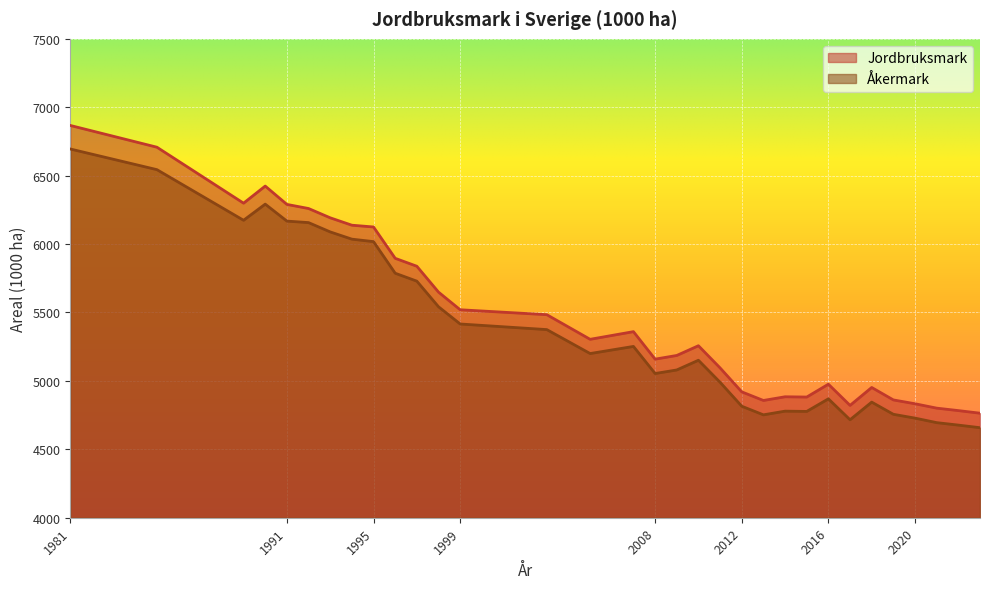

True or false: Jordbruksmark and Åkermark intersect in this chart.

False